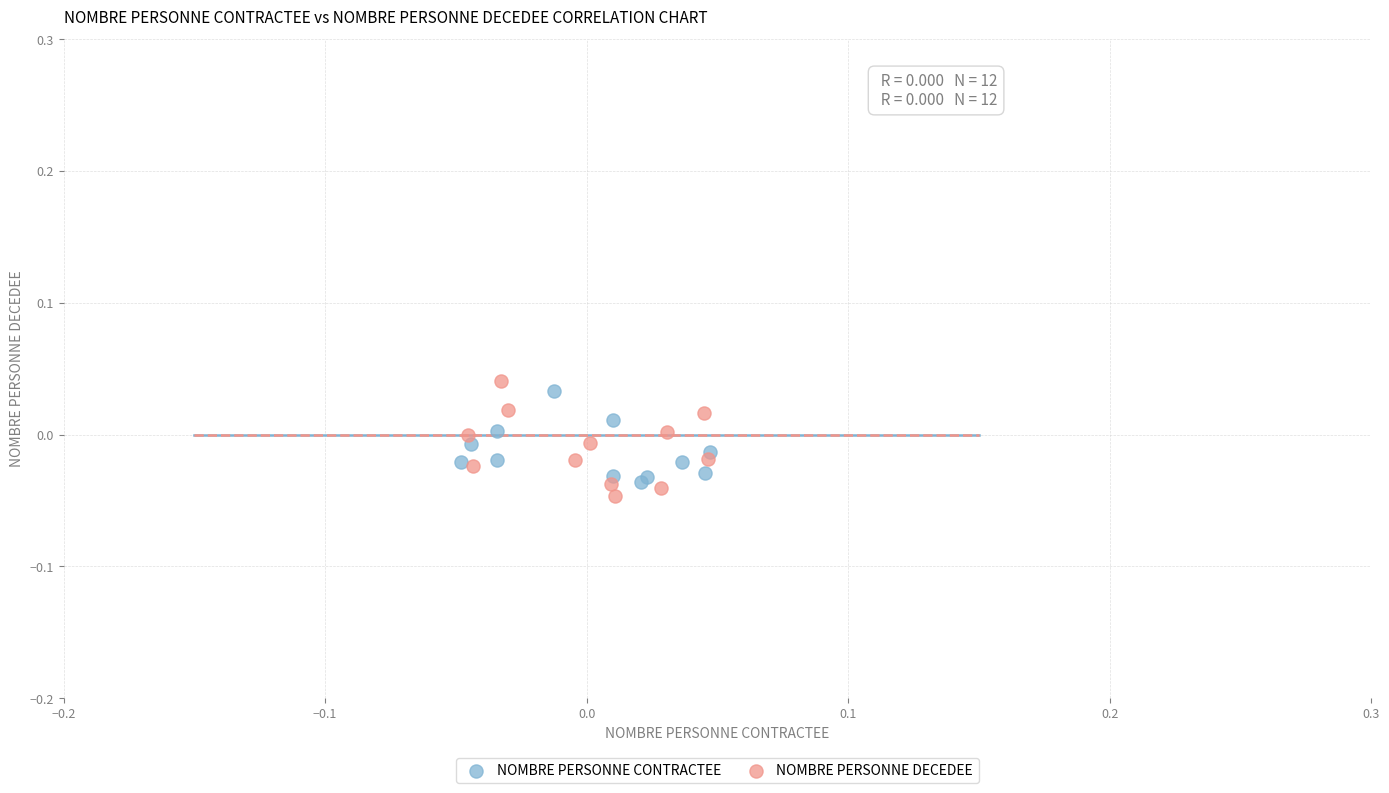

Which series reaches the maximum Y coordinate?

NOMBRE PERSONNE DECEDEE